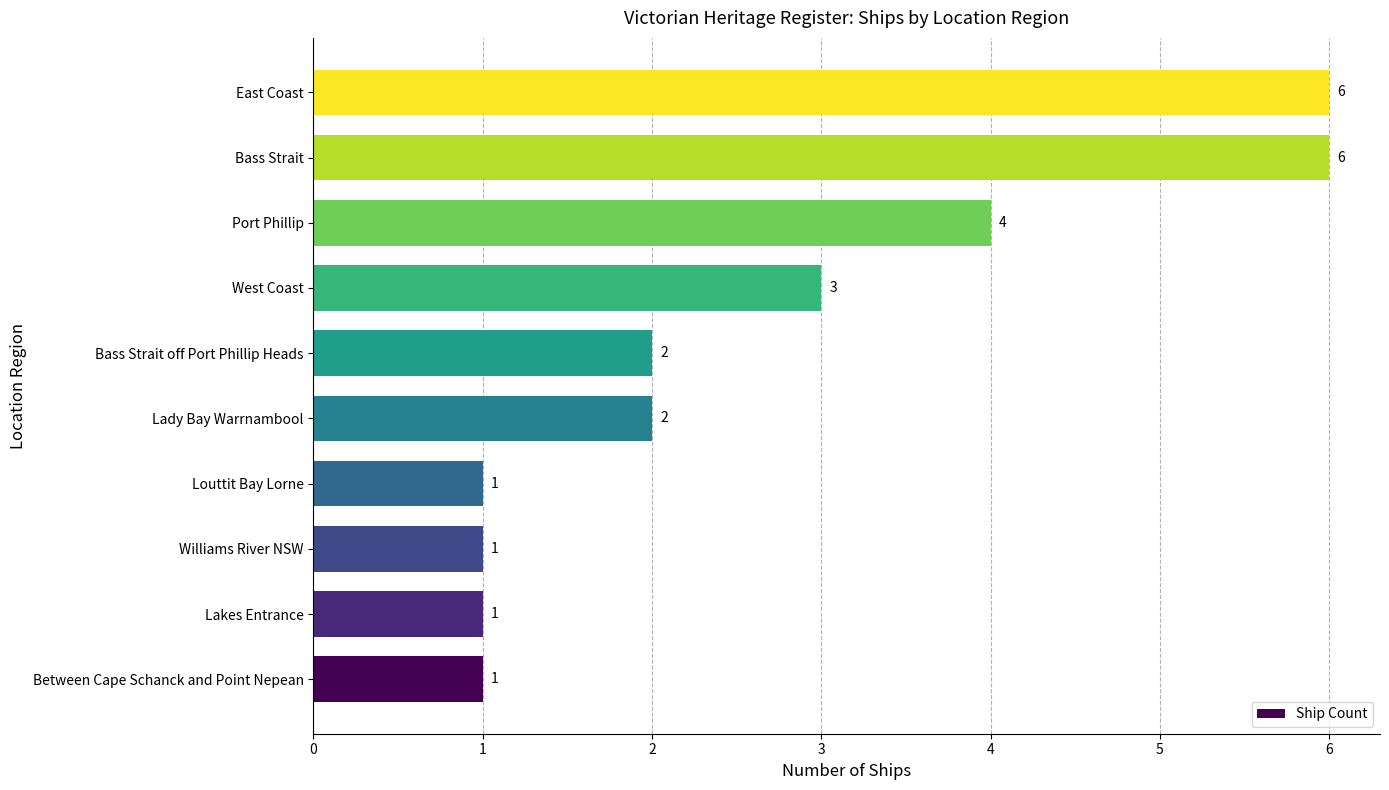

How many values are below 2?

4